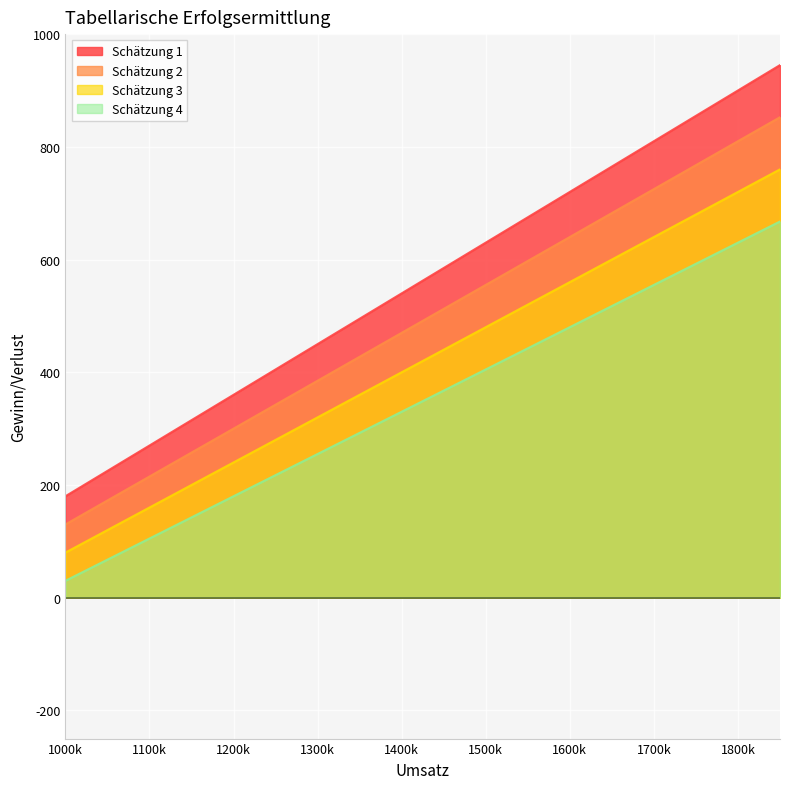

How many lines are shown in the chart?

4